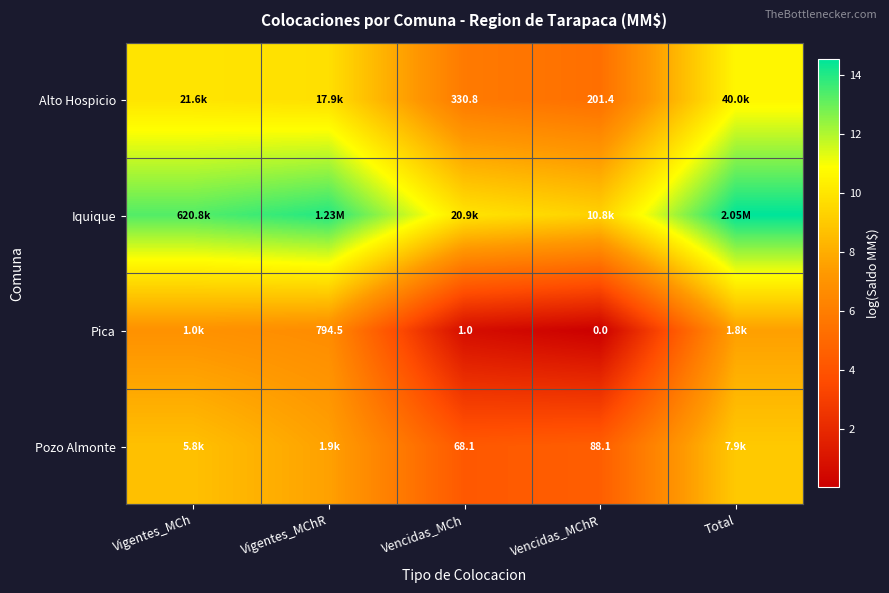

How many series are shown in this chart?

4